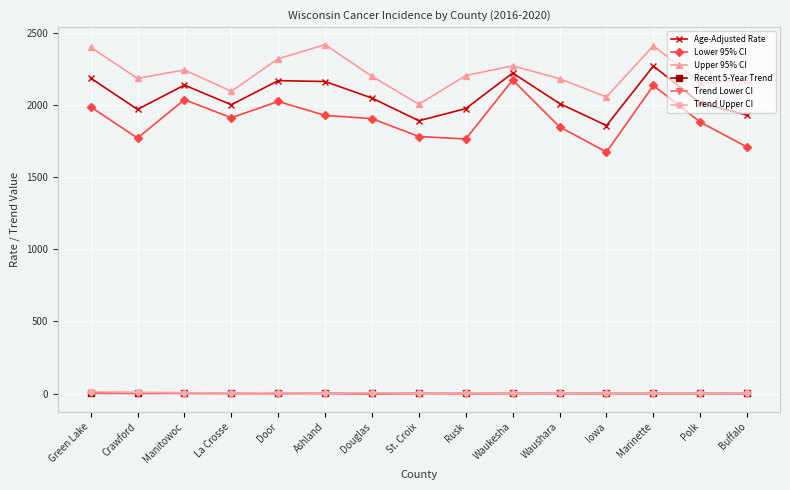

True or false: Lower 95% CI has more than 0 interior local peaks.

True